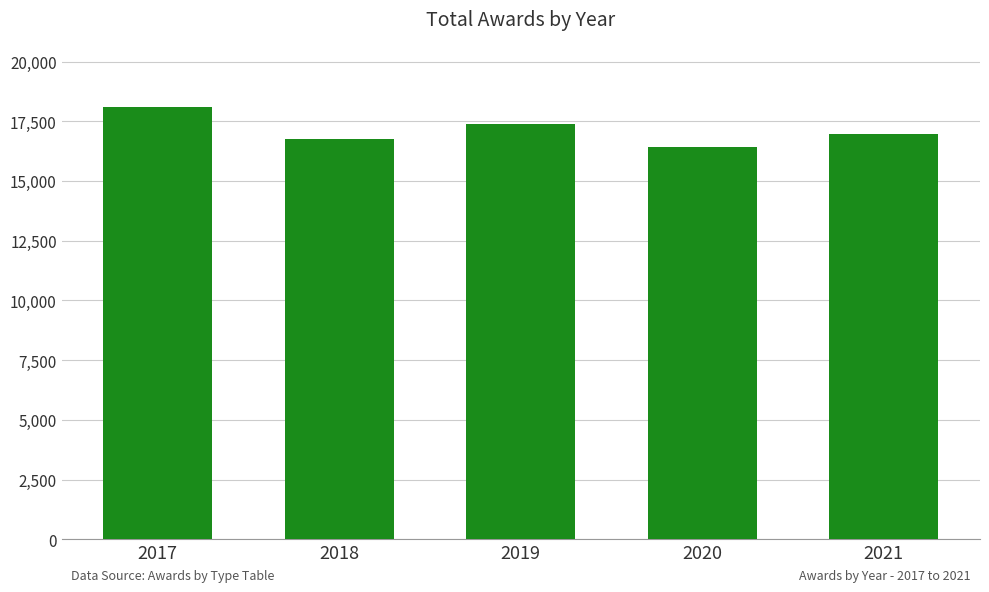

Reading left to right, list all the values displayed in this chart.

18115	16747	17377	16413	16952